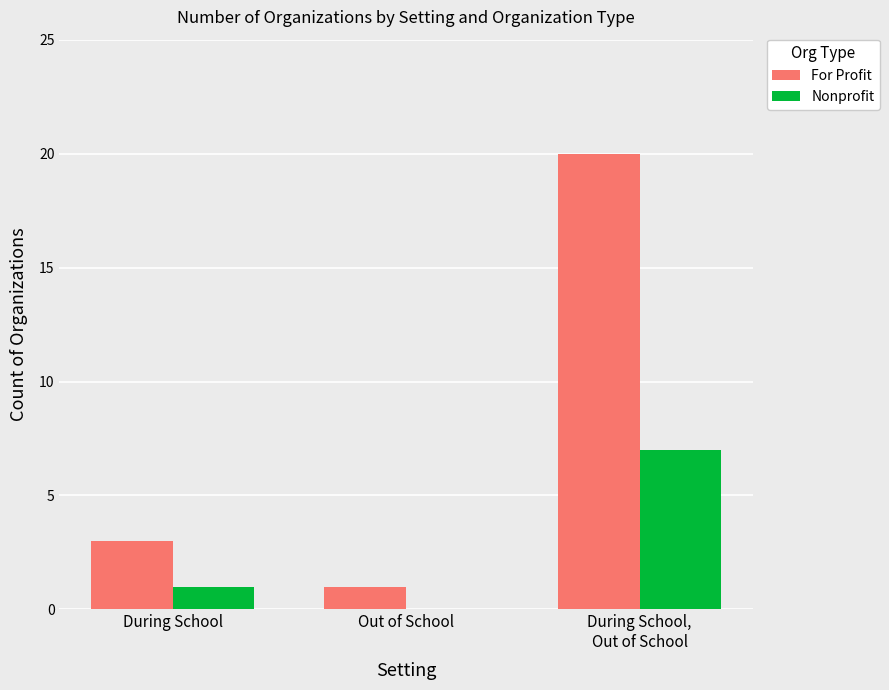

Reading right to left, list all the values displayed in this chart.

For Profit: During School,
Out of School=20	Out of School=1	During School=3
Nonprofit: During School,
Out of School=7	Out of School=0	During School=1